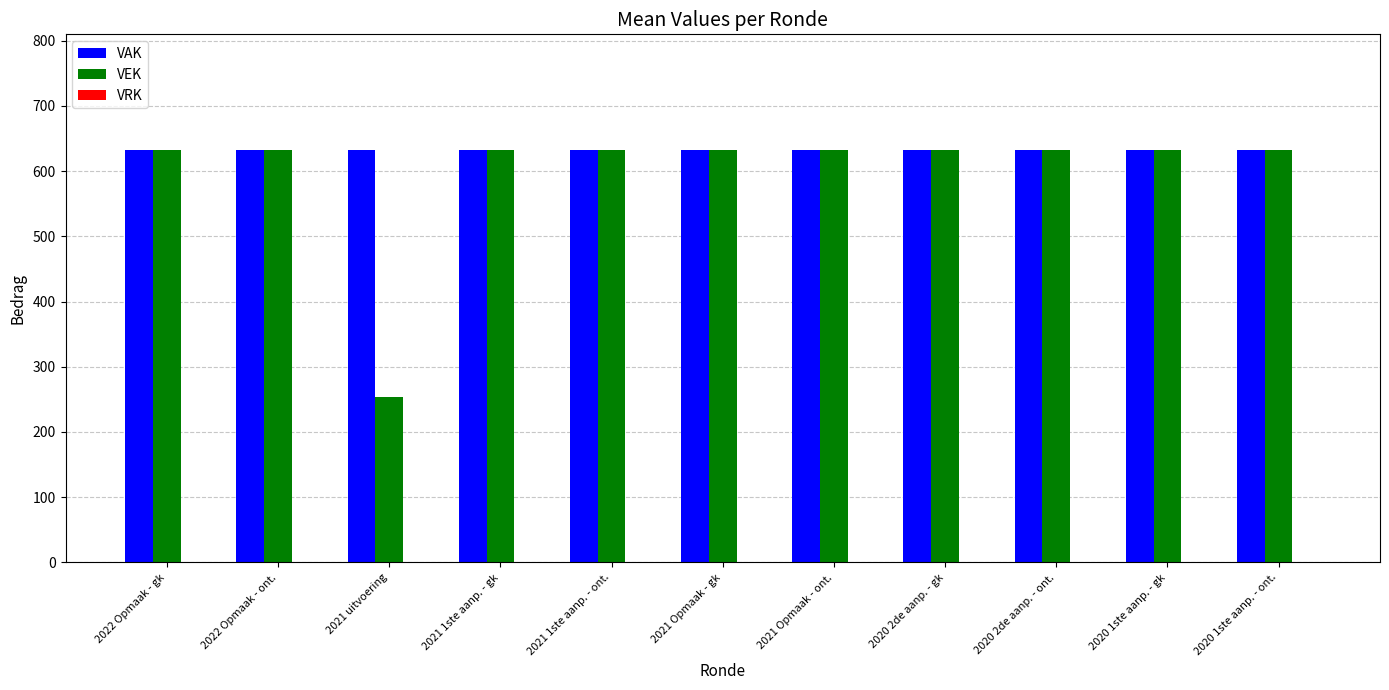

List the series in order of their overall mean, highest first.

VAK, VEK